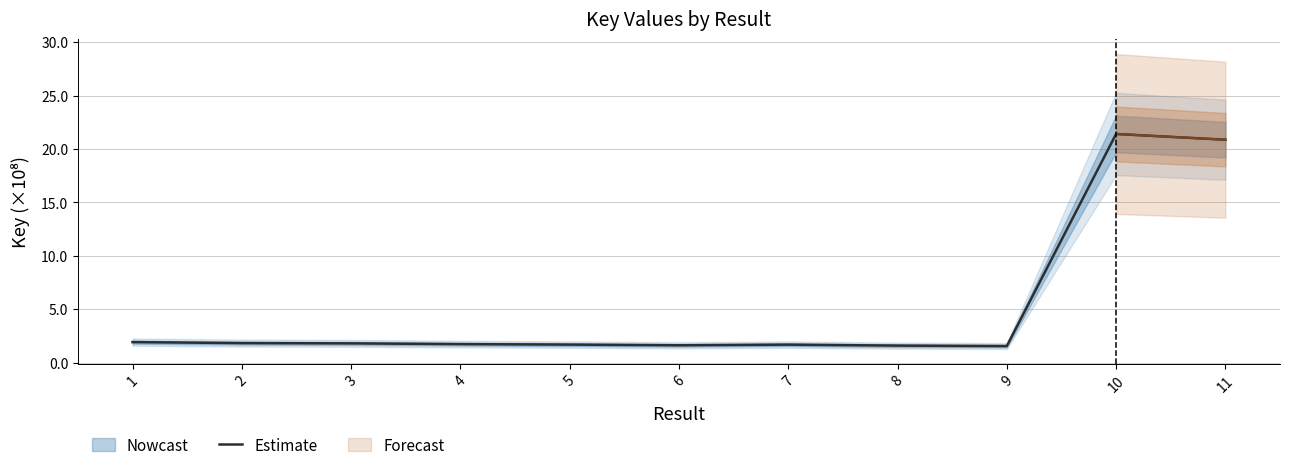

What is the smallest value displayed?

1.5